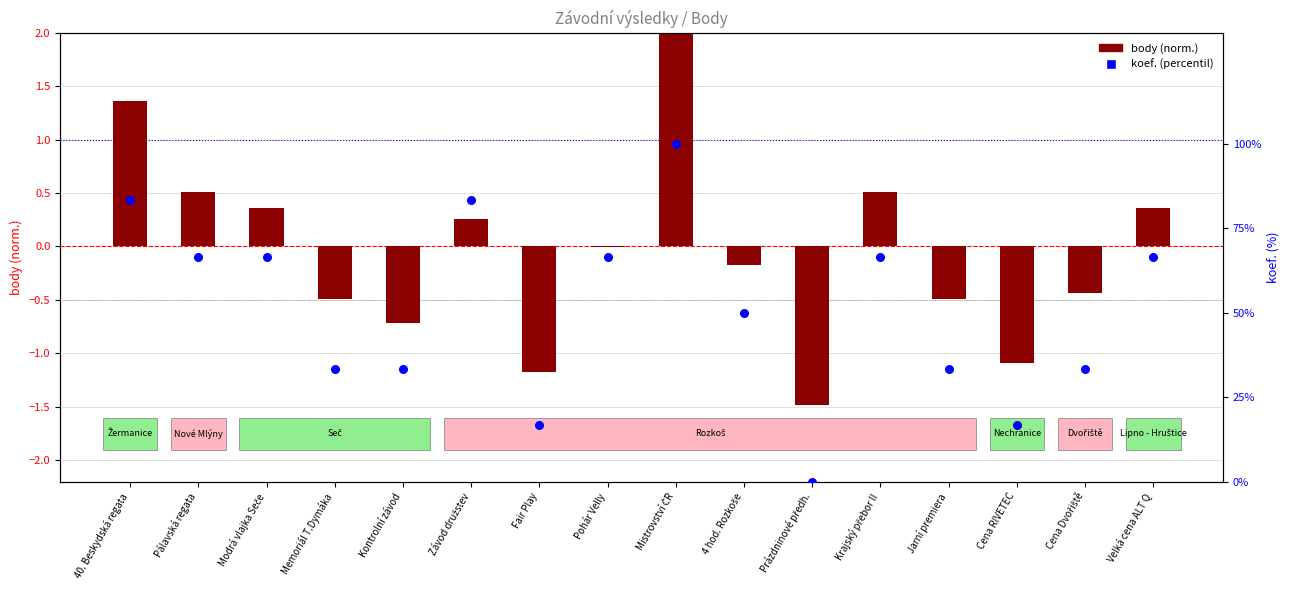

Is the value of body (norm.) at Prázdninové předh. greater than the value of koef. (percentil) at Memoriál T.Dymáka?

No